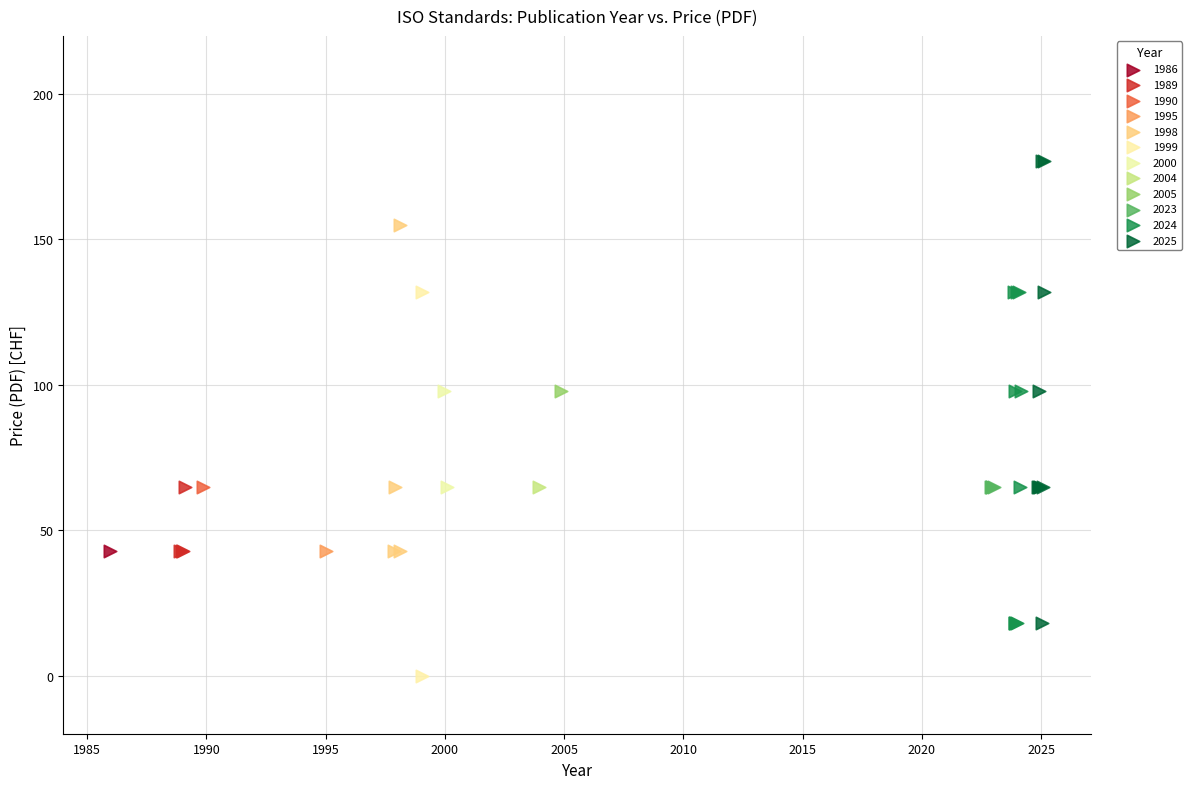

What are all the series names shown in the legend?

1986, 1989, 1990, 1995, 1998, 1999, 2000, 2004, 2005, 2023, 2024, 2025